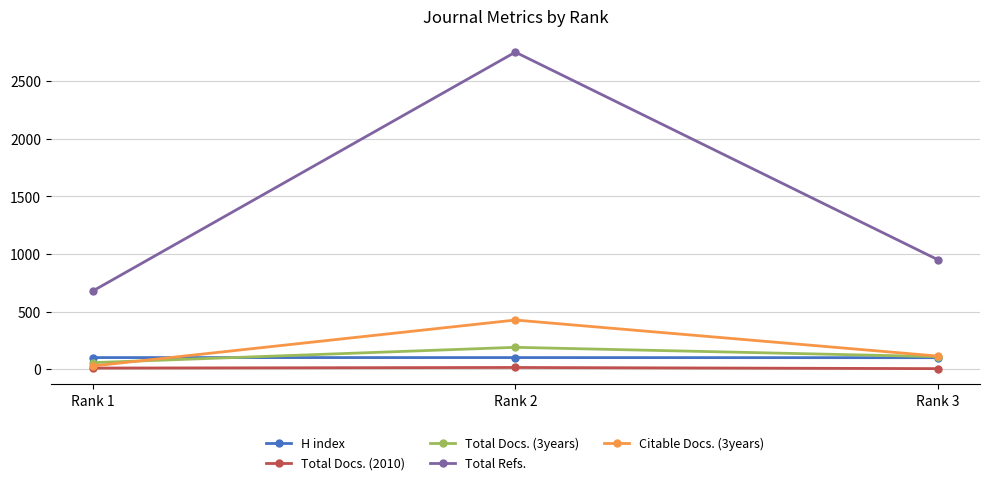

What is the spread (max minus min) of values at Rank 2?

2738